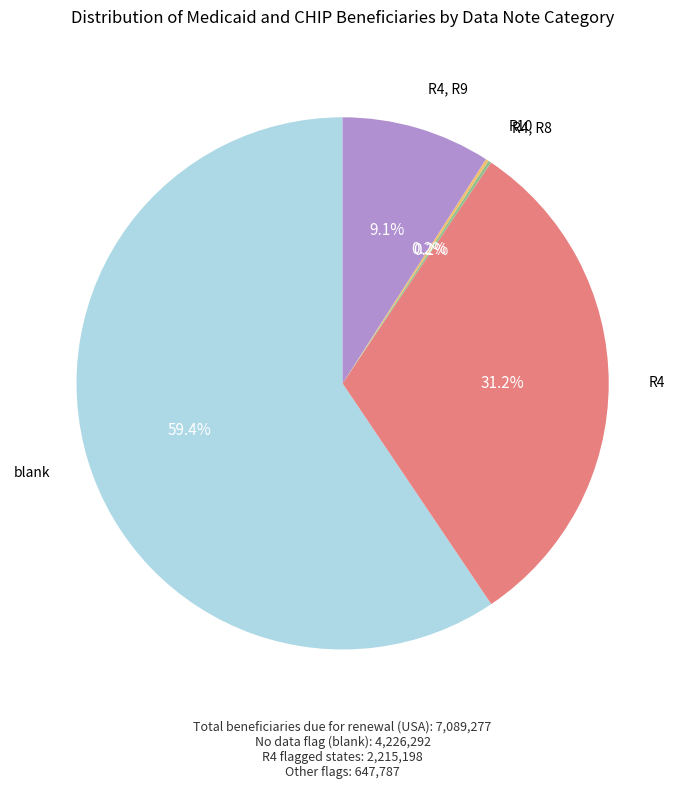

Between blank and R4, which is larger?

blank